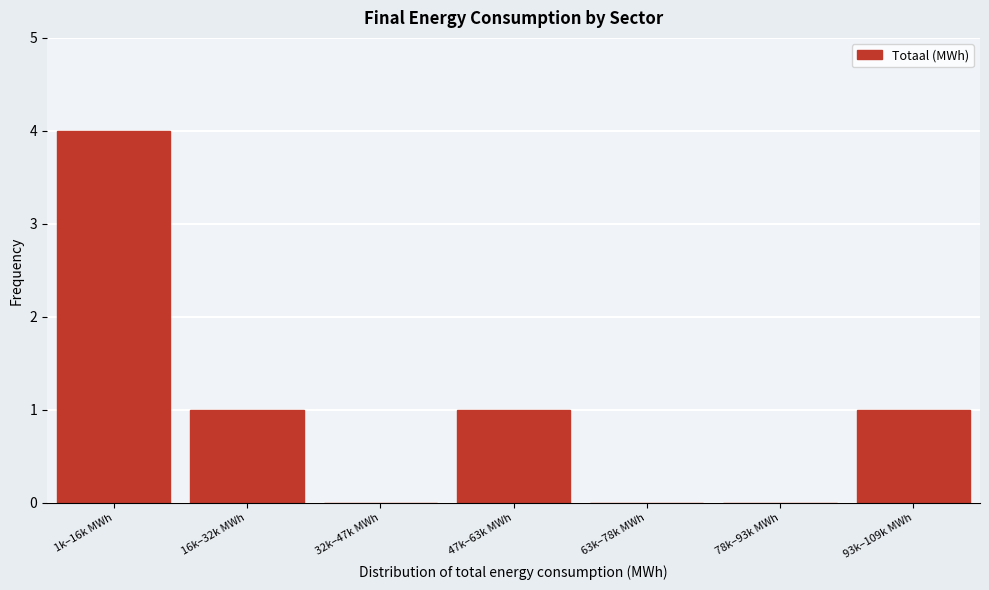

Reading right to left, extract all data points from this chart.

93k–109k MWh=1	78k–93k MWh=0	63k–78k MWh=0	47k–63k MWh=1	32k–47k MWh=0	16k–32k MWh=1	1k–16k MWh=4